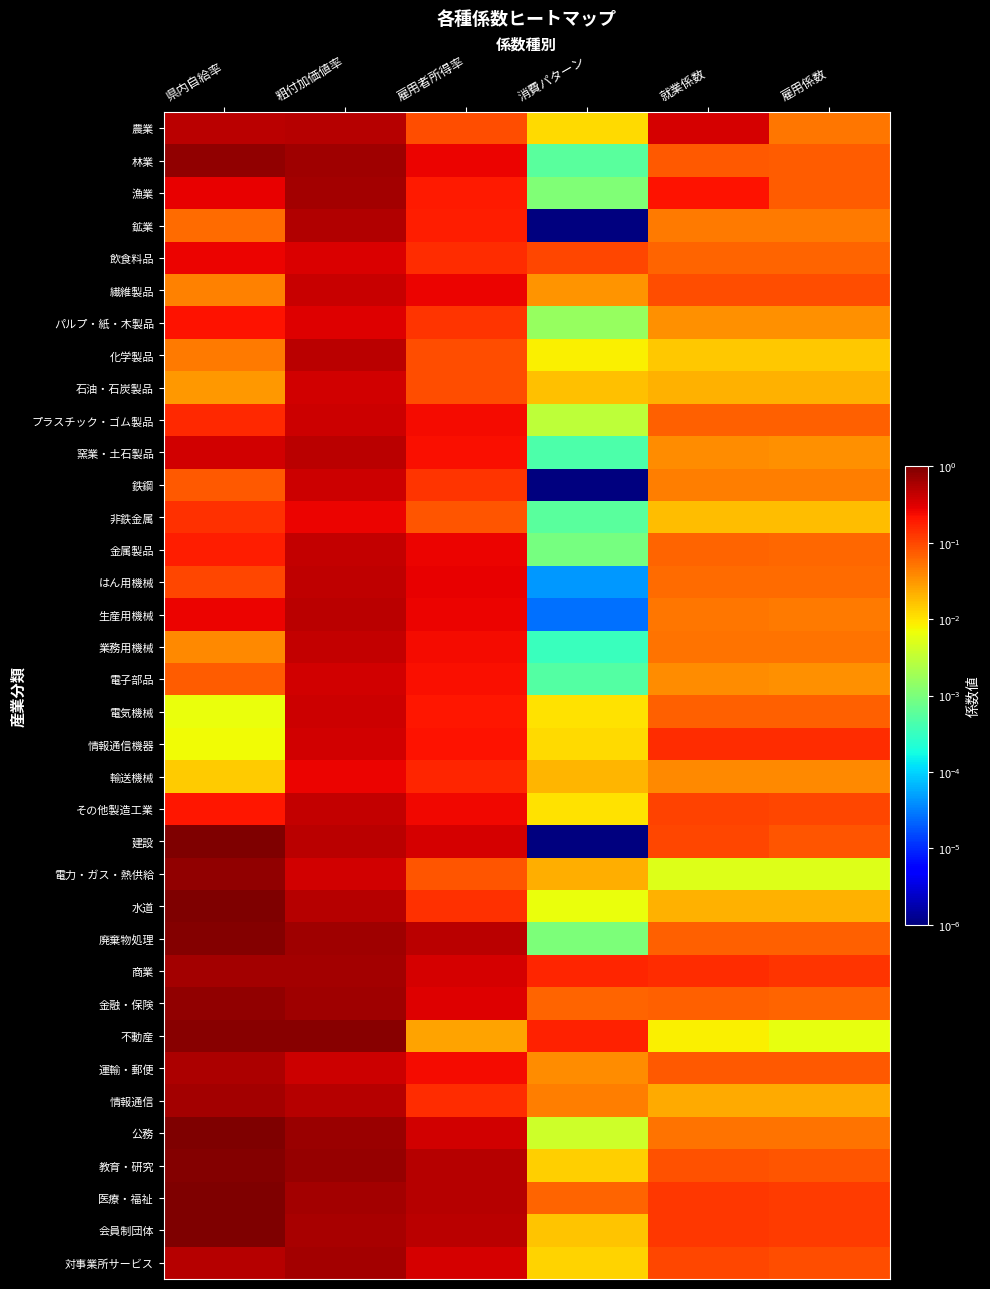

Reading left to right, list all the values displayed in this chart.

農業: 県内自給率=0.5	粗付加価値率=0.5	雇用者所得率=0.1	消費パターン=0.0	就業係数=0.3	雇用係数=0.0
林業: 県内自給率=0.8	粗付加価値率=0.7	雇用者所得率=0.3	消費パターン=0.0	就業係数=0.1	雇用係数=0.1
漁業: 県内自給率=0.3	粗付加価値率=0.6	雇用者所得率=0.2	消費パターン=0.0	就業係数=0.2	雇用係数=0.1
鉱業: 県内自給率=0.1	粗付加価値率=0.6	雇用者所得率=0.2	消費パターン=0.0	就業係数=0.0	雇用係数=0.0
飲食料品: 県内自給率=0.3	粗付加価値率=0.3	雇用者所得率=0.1	消費パターン=0.1	就業係数=0.1	雇用係数=0.1
繊維製品: 県内自給率=0.0	粗付加価値率=0.4	雇用者所得率=0.3	消費パターン=0.0	就業係数=0.1	雇用係数=0.1
パルプ・紙・木製品: 県内自給率=0.2	粗付加価値率=0.3	雇用者所得率=0.1	消費パターン=0.0	就業係数=0.0	雇用係数=0.0
化学製品: 県内自給率=0.0	粗付加価値率=0.5	雇用者所得率=0.1	消費パターン=0.0	就業係数=0.0	雇用係数=0.0
石油・石炭製品: 県内自給率=0.0	粗付加価値率=0.4	雇用者所得率=0.1	消費パターン=0.0	就業係数=0.0	雇用係数=0.0
プラスチック・ゴム製品: 県内自給率=0.2	粗付加価値率=0.4	雇用者所得率=0.2	消費パターン=0.0	就業係数=0.1	雇用係数=0.1
窯業・土石製品: 県内自給率=0.4	粗付加価値率=0.5	雇用者所得率=0.2	消費パターン=0.0	就業係数=0.0	雇用係数=0.0
鉄鋼: 県内自給率=0.1	粗付加価値率=0.4	雇用者所得率=0.1	消費パターン=0.0	就業係数=0.0	雇用係数=0.0
非鉄金属: 県内自給率=0.1	粗付加価値率=0.3	雇用者所得率=0.1	消費パターン=0.0	就業係数=0.0	雇用係数=0.0
金属製品: 県内自給率=0.2	粗付加価値率=0.4	雇用者所得率=0.3	消費パターン=0.0	就業係数=0.1	雇用係数=0.1
はん用機械: 県内自給率=0.1	粗付加価値率=0.5	雇用者所得率=0.3	消費パターン=0.0	就業係数=0.1	雇用係数=0.1
生産用機械: 県内自給率=0.3	粗付加価値率=0.5	雇用者所得率=0.3	消費パターン=0.0	就業係数=0.0	雇用係数=0.0
業務用機械: 県内自給率=0.0	粗付加価値率=0.4	雇用者所得率=0.2	消費パターン=0.0	就業係数=0.1	雇用係数=0.1
電子部品: 県内自給率=0.1	粗付加価値率=0.4	雇用者所得率=0.2	消費パターン=0.0	就業係数=0.0	雇用係数=0.0
電気機械: 県内自給率=0.0	粗付加価値率=0.4	雇用者所得率=0.2	消費パターン=0.0	就業係数=0.1	雇用係数=0.1
情報通信機器: 県内自給率=0.0	粗付加価値率=0.4	雇用者所得率=0.2	消費パターン=0.0	就業係数=0.1	雇用係数=0.1
輸送機械: 県内自給率=0.0	粗付加価値率=0.3	雇用者所得率=0.2	消費パターン=0.0	就業係数=0.0	雇用係数=0.0
その他製造工業: 県内自給率=0.2	粗付加価値率=0.4	雇用者所得率=0.3	消費パターン=0.0	就業係数=0.1	雇用係数=0.1
建設: 県内自給率=1.0	粗付加価値率=0.5	雇用者所得率=0.4	消費パターン=0.0	就業係数=0.1	雇用係数=0.1
電力・ガス・熱供給: 県内自給率=0.8	粗付加価値率=0.4	雇用者所得率=0.1	消費パターン=0.0	就業係数=0.0	雇用係数=0.0
水道: 県内自給率=1.0	粗付加価値率=0.5	雇用者所得率=0.1	消費パターン=0.0	就業係数=0.0	雇用係数=0.0
廃棄物処理: 県内自給率=0.9	粗付加価値率=0.7	雇用者所得率=0.5	消費パターン=0.0	就業係数=0.1	雇用係数=0.1
商業: 県内自給率=0.6	粗付加価値率=0.6	雇用者所得率=0.4	消費パターン=0.2	就業係数=0.1	雇用係数=0.1
金融・保険: 県内自給率=0.8	粗付加価値率=0.7	雇用者所得率=0.3	消費パターン=0.1	就業係数=0.1	雇用係数=0.1
不動産: 県内自給率=0.9	粗付加価値率=0.9	雇用者所得率=0.0	消費パターン=0.2	就業係数=0.0	雇用係数=0.0
運輸・郵便: 県内自給率=0.6	粗付加価値率=0.4	雇用者所得率=0.2	消費パターン=0.0	就業係数=0.1	雇用係数=0.1
情報通信: 県内自給率=0.6	粗付加価値率=0.5	雇用者所得率=0.2	消費パターン=0.0	就業係数=0.0	雇用係数=0.0
公務: 県内自給率=1.0	粗付加価値率=0.7	雇用者所得率=0.4	消費パターン=0.0	就業係数=0.1	雇用係数=0.1
教育・研究: 県内自給率=0.9	粗付加価値率=0.7	雇用者所得率=0.5	消費パターン=0.0	就業係数=0.1	雇用係数=0.1
医療・福祉: 県内自給率=1.0	粗付加価値率=0.6	雇用者所得率=0.5	消費パターン=0.1	就業係数=0.1	雇用係数=0.1
会員制団体: 県内自給率=1.0	粗付加価値率=0.6	雇用者所得率=0.5	消費パターン=0.0	就業係数=0.1	雇用係数=0.1
対事業所サービス: 県内自給率=0.5	粗付加価値率=0.6	雇用者所得率=0.4	消費パターン=0.0	就業係数=0.1	雇用係数=0.1